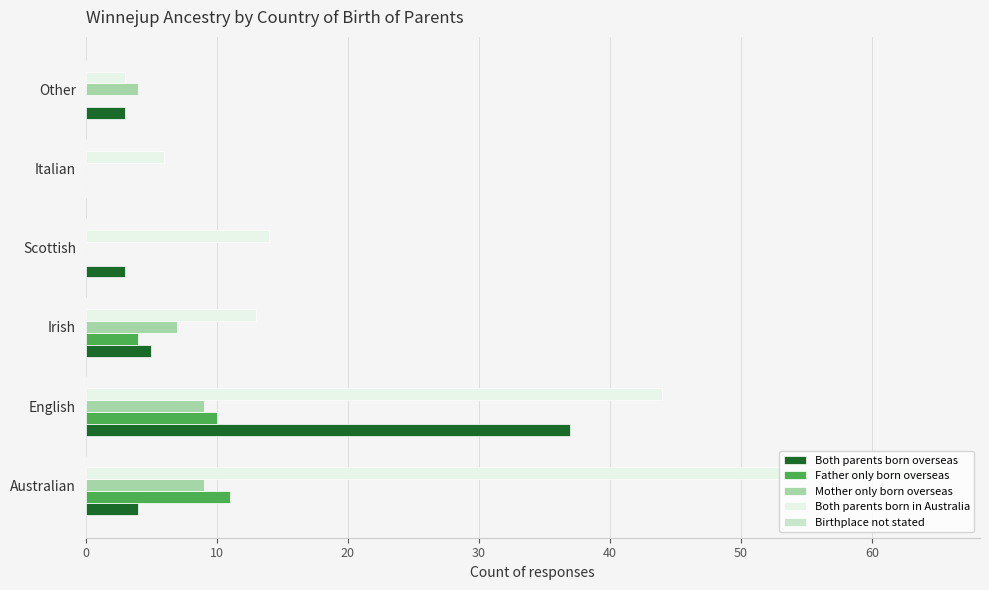

Which series changed the most between English and Other?

Both parents born in Australia